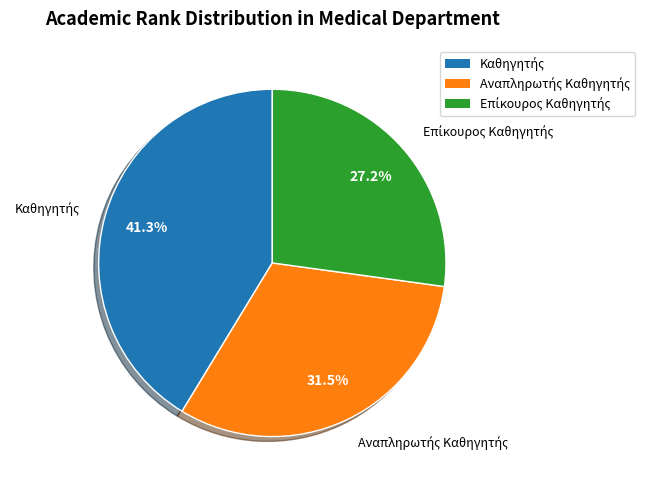

Is there a majority slice in this chart?

No